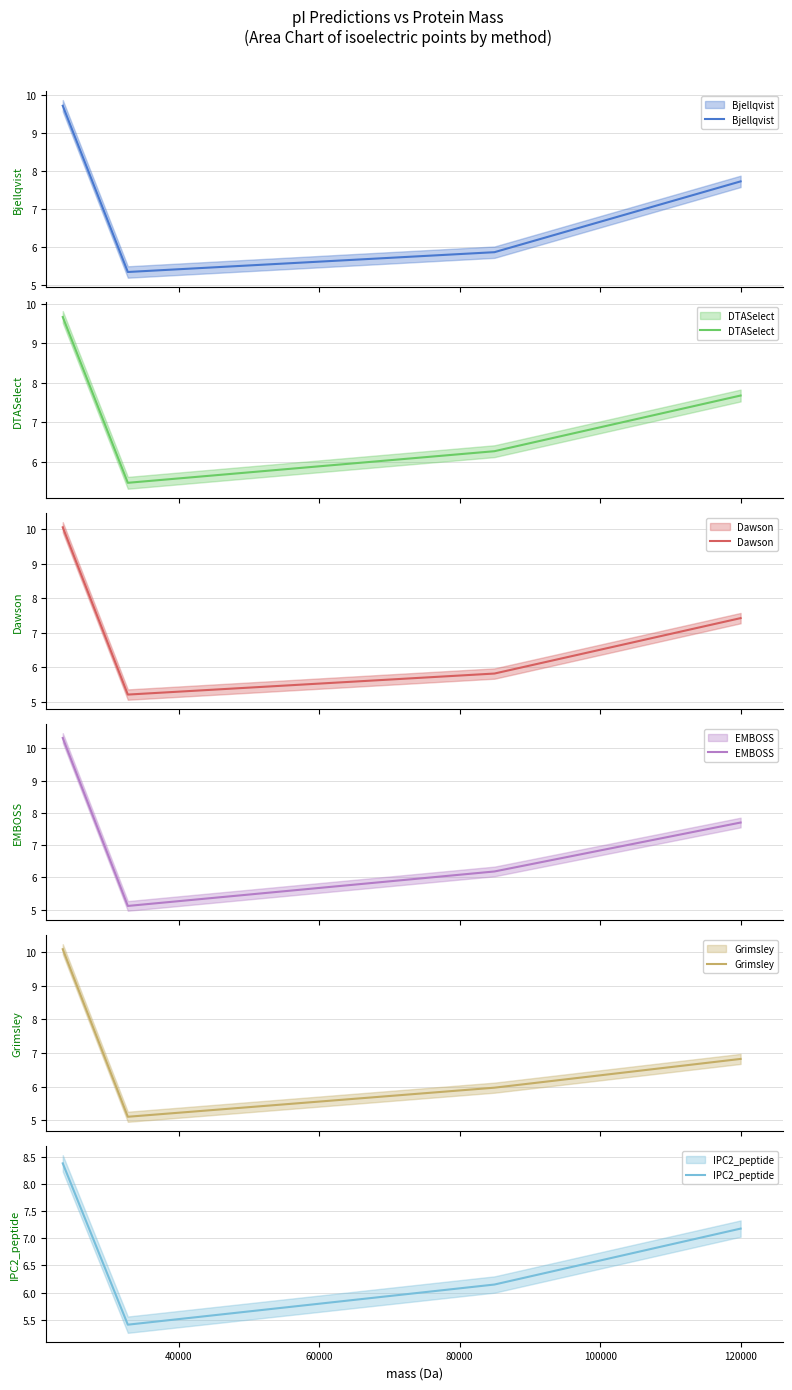

How many lines are shown in the chart?

6